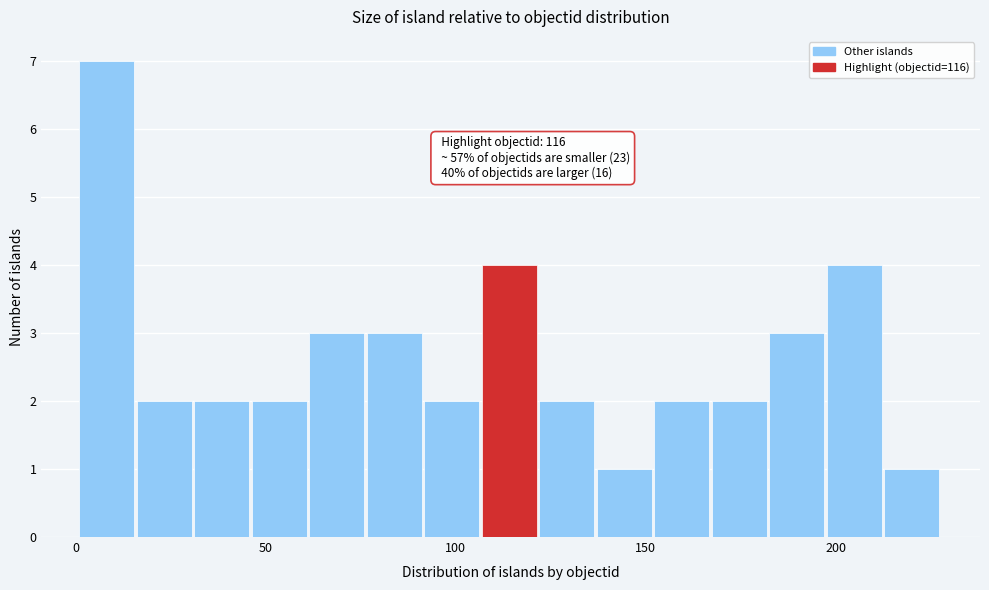

Around what value on the x-axis is the tallest bar? Give the approximate position of its centre, as read against the axis.

10